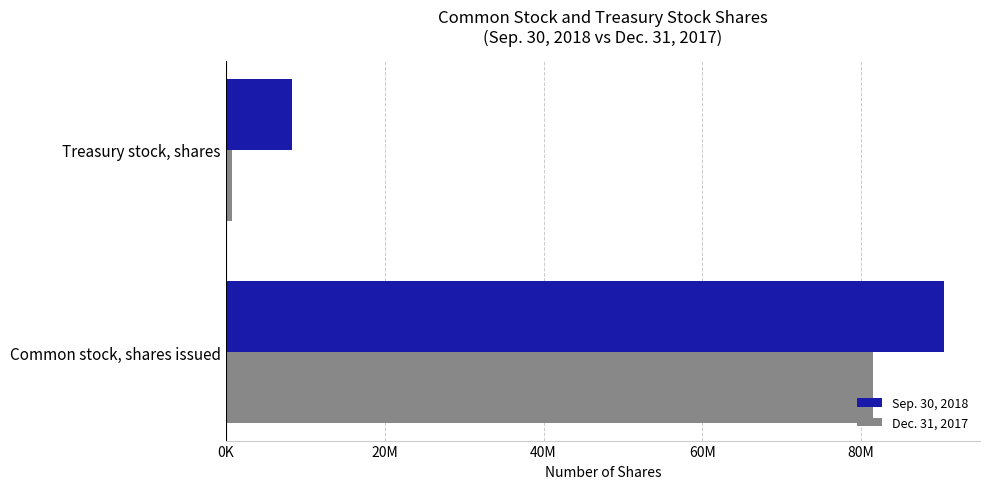

At which label is Dec. 31, 2017 closest to 41148085?

Treasury stock, shares